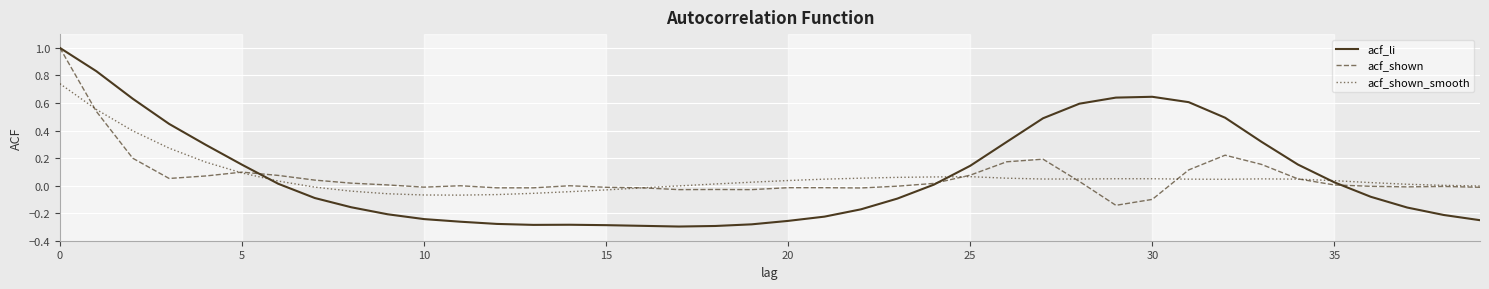

Which series has the largest range (max minus min)?

acf_li